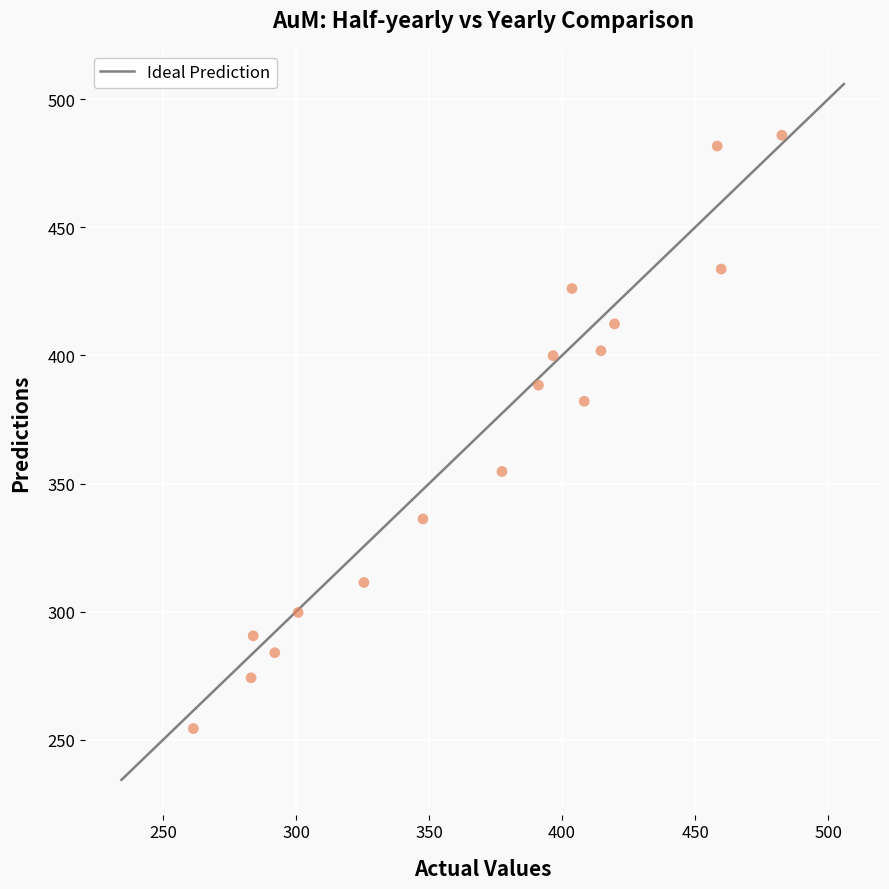

What is the range of X values (max minus min)?

221.2